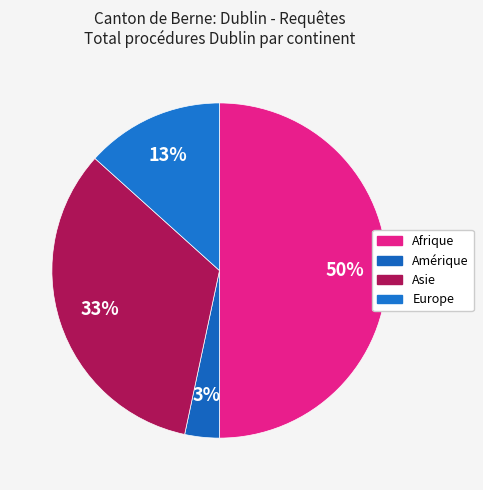

The Amérique slice represents 12% of the pie. True or false?

False